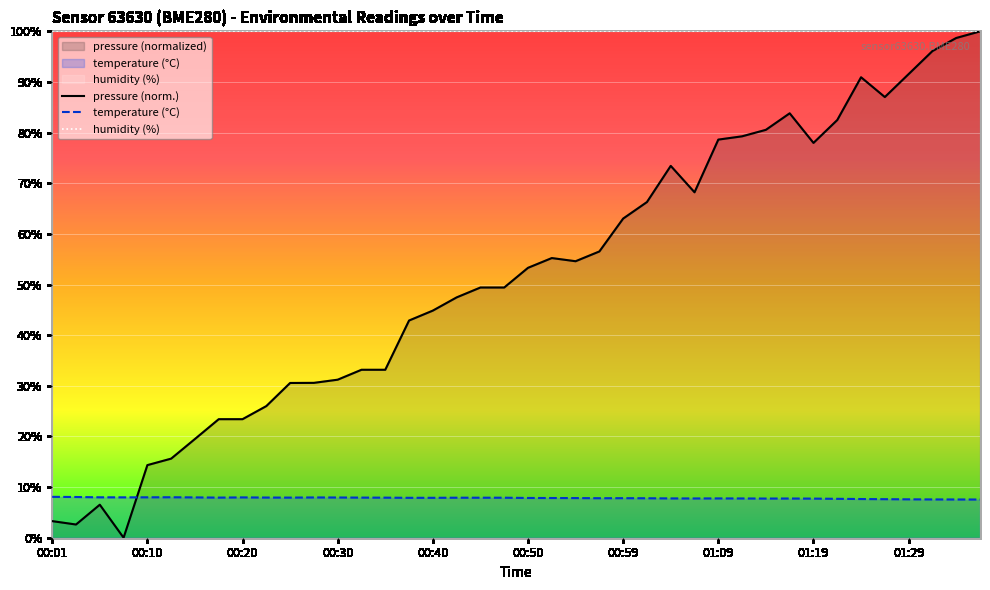

Is the value of pressure at 01:29 greater than the value of temperature at 00:35?

Yes